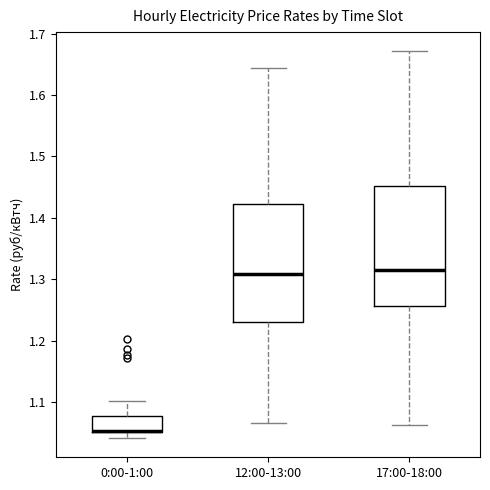

Where is the upper edge of the box for 12:00-13:00 on the y-axis? The values are not printed on the chart, so give them approximately, as read against the axis.

1.42